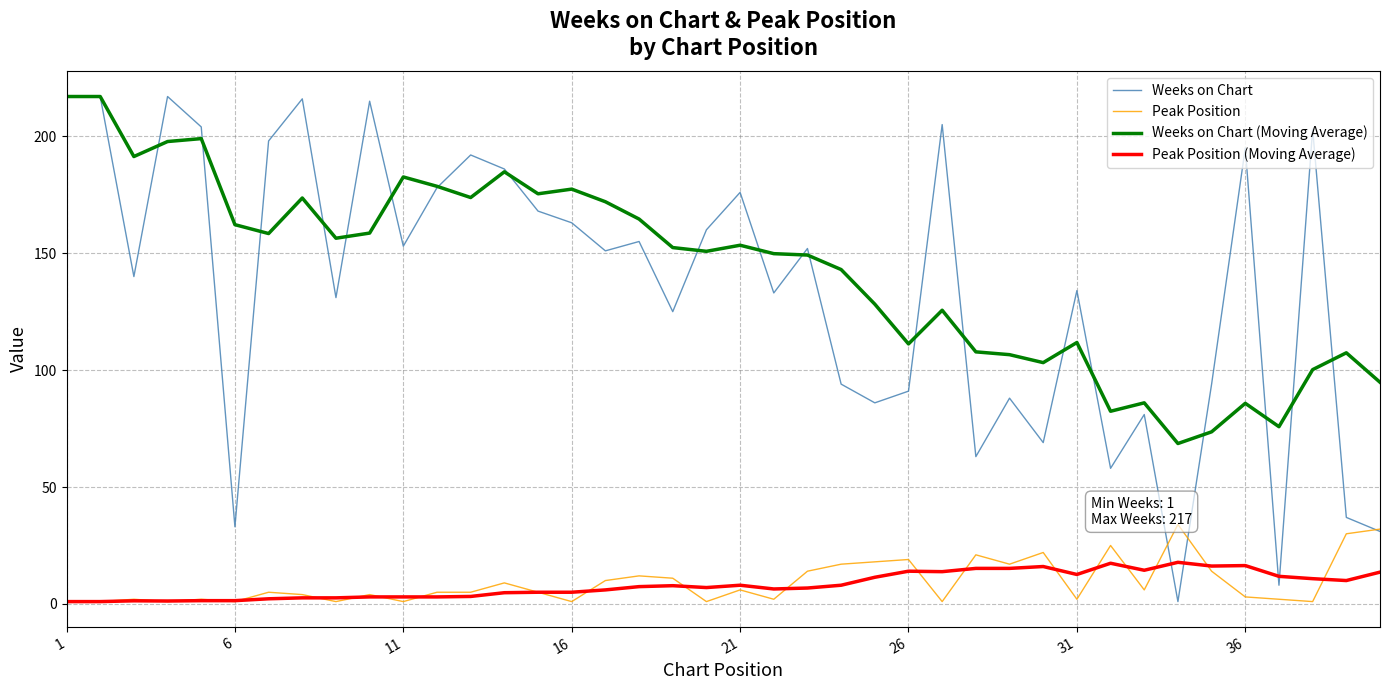

Which series has the widest spread of values?

Weeks on Chart